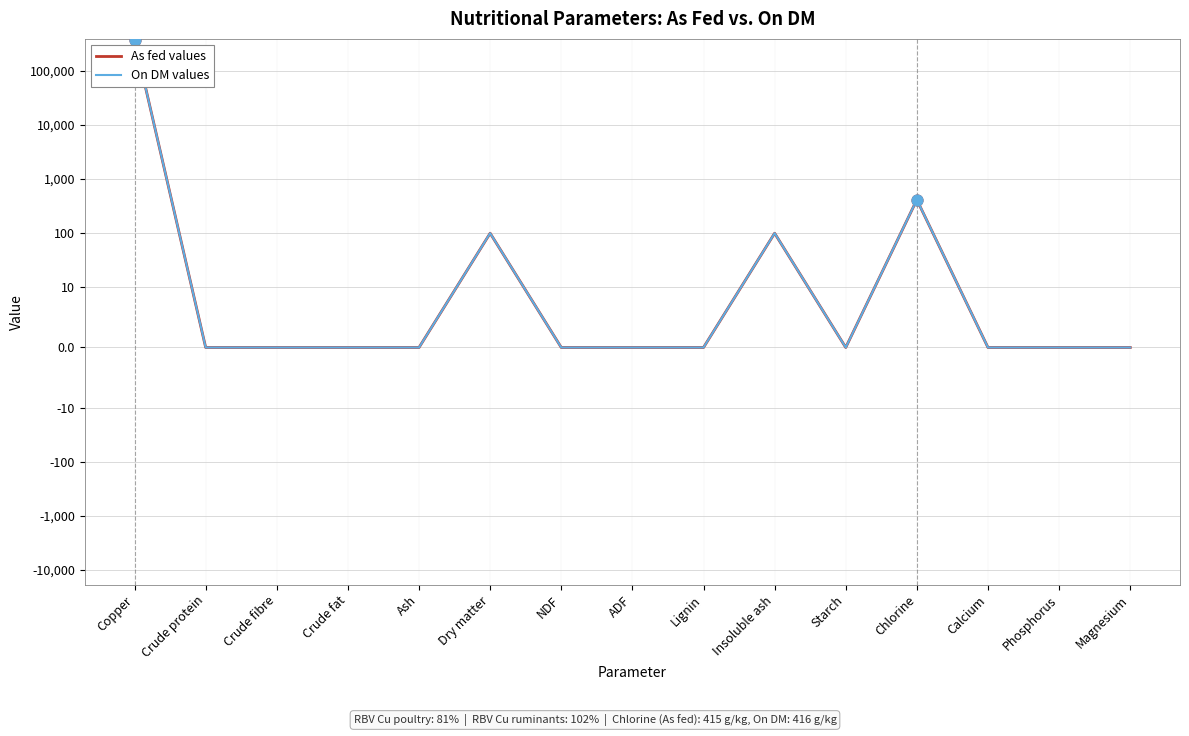

At how many categories does at least one series exceed 566?

1